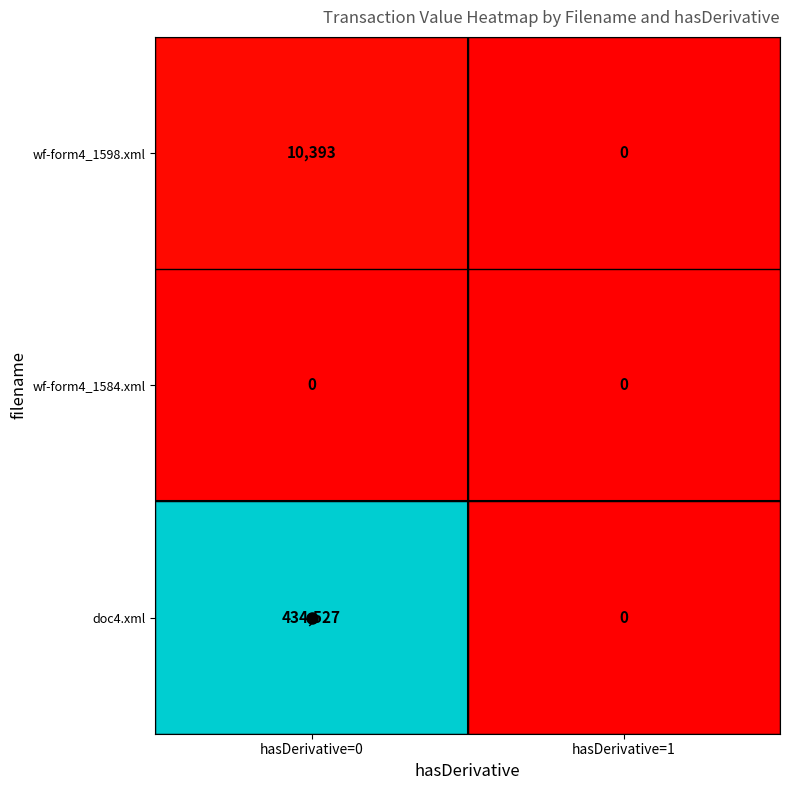

What is the maximum value shown in the chart?

434527